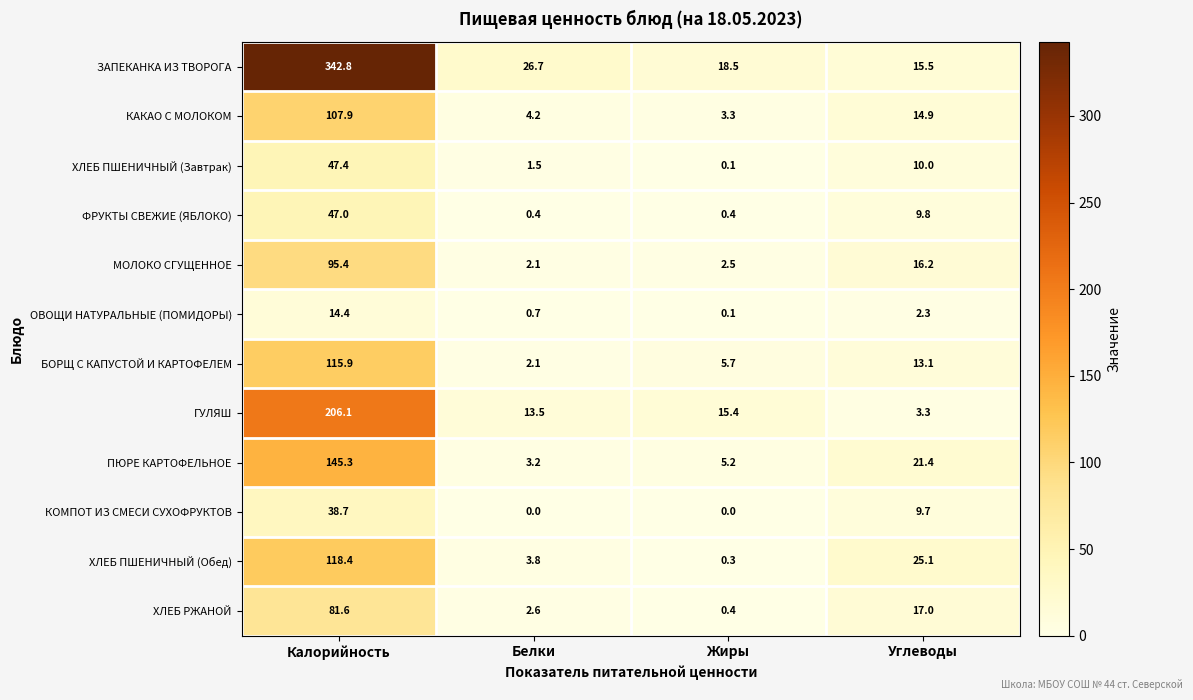

Where is ЗАПЕКАНКА ИЗ ТВОРОГА nearest to the value 179?

Белки